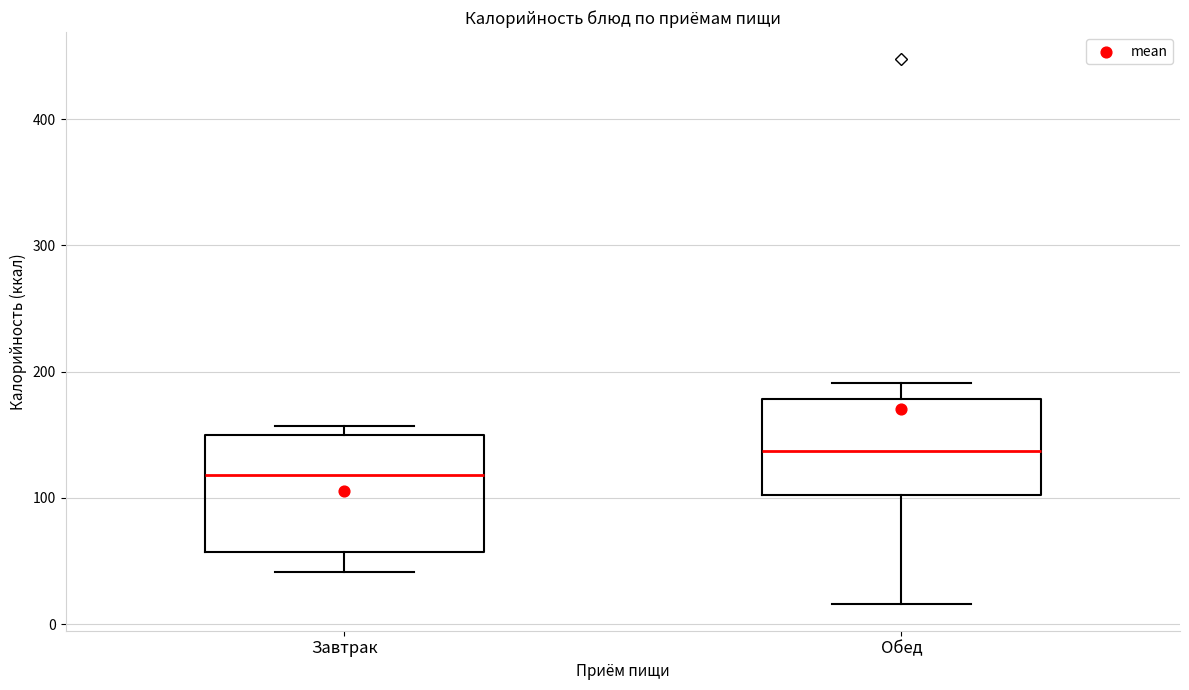

Where is the upper edge of the box for Обед on the y-axis? The values are not printed on the chart, so give them approximately, as read against the axis.

180